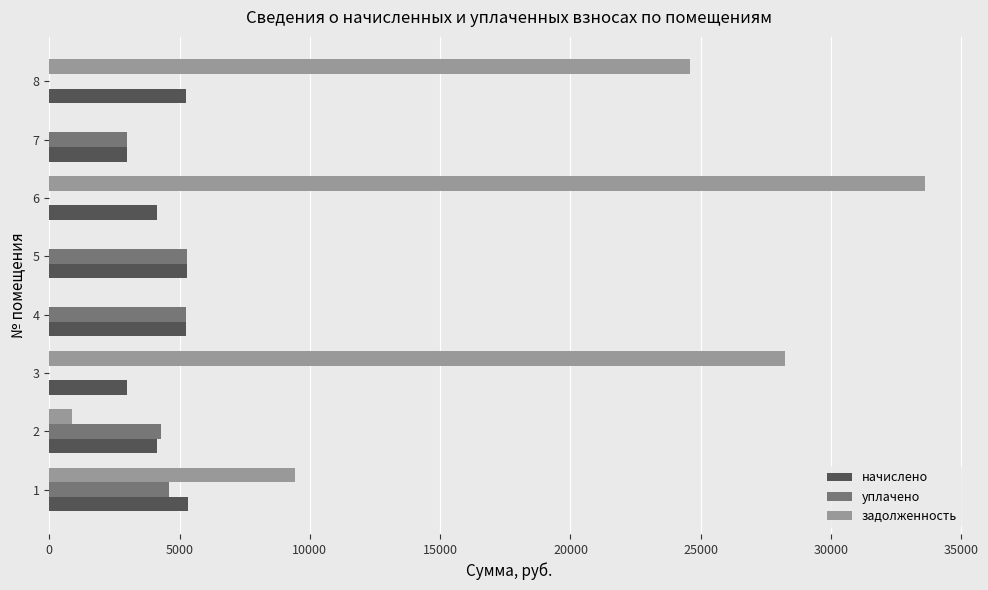

Which series has the largest total across all categories?

задолженность